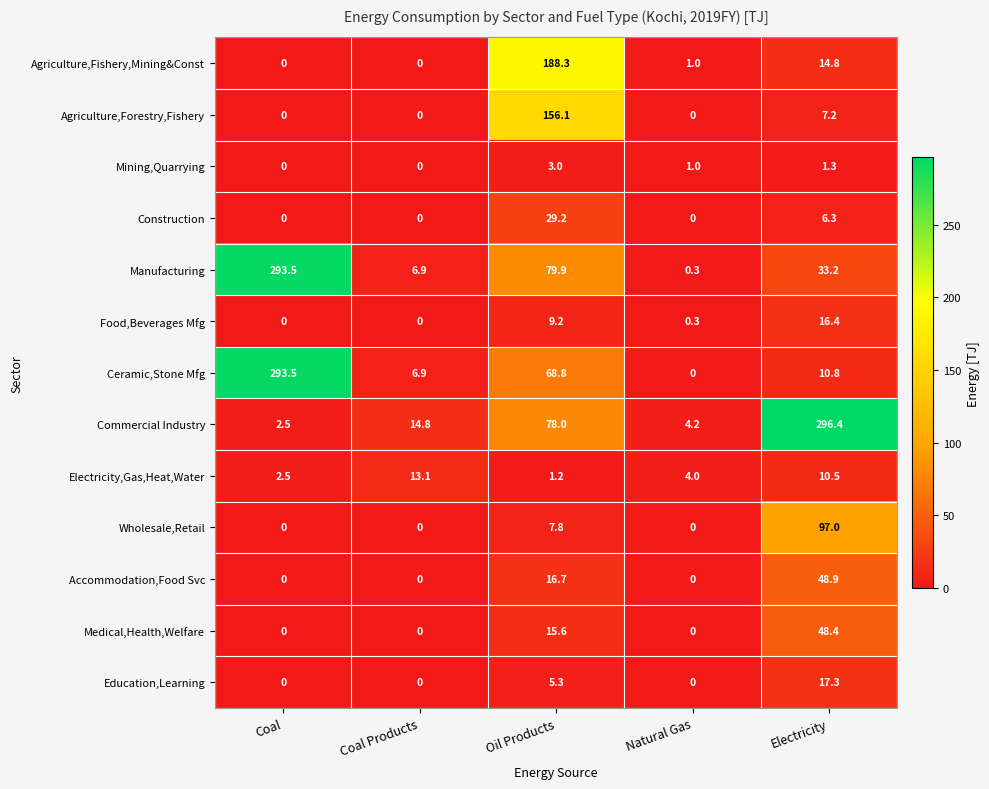

At how many categories does at least one series exceed 202?

2